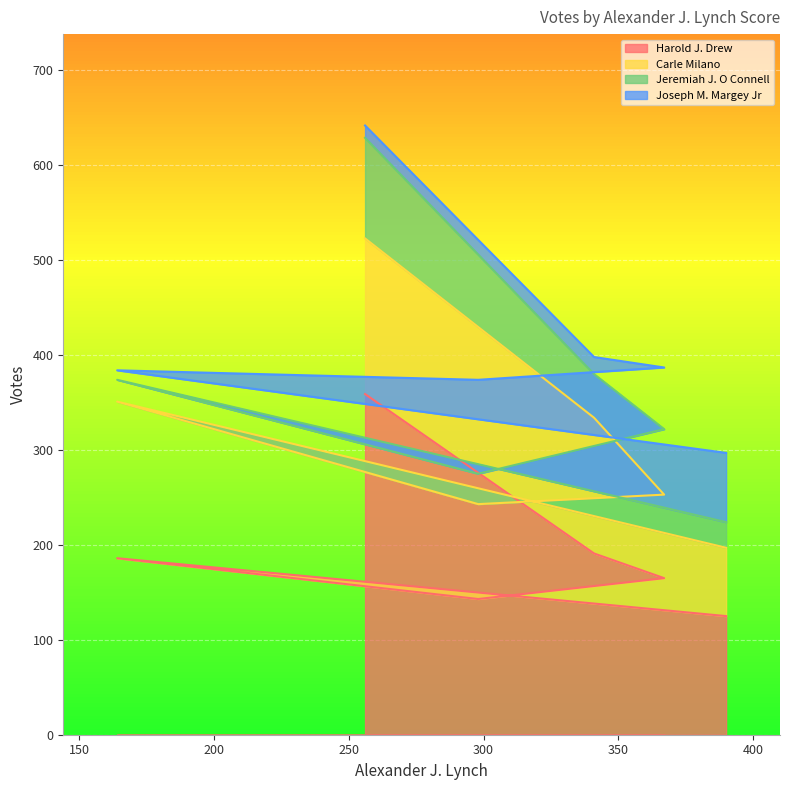

Reading left to right, extract all data points from this chart.

Harold J. Drew: 125	186	143	165	191	359
Carle Milano: 72	165	100	88	143	164
Jeremiah J. O Connell: 27	23	32	69	46	106
Joseph M. Margey Jr: 73	10	99	65	18	13